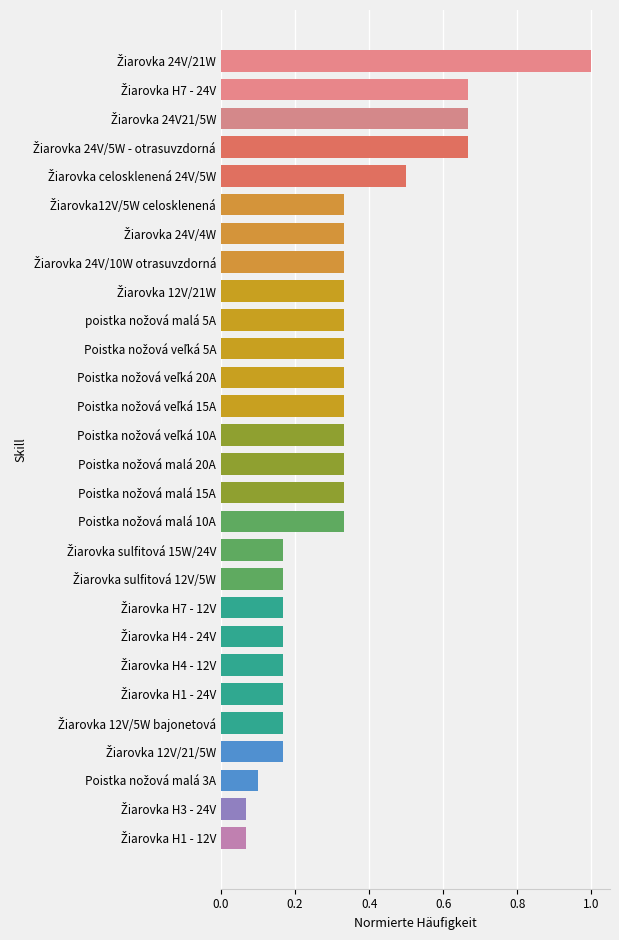

What is the maximum value shown in the chart?

1.0